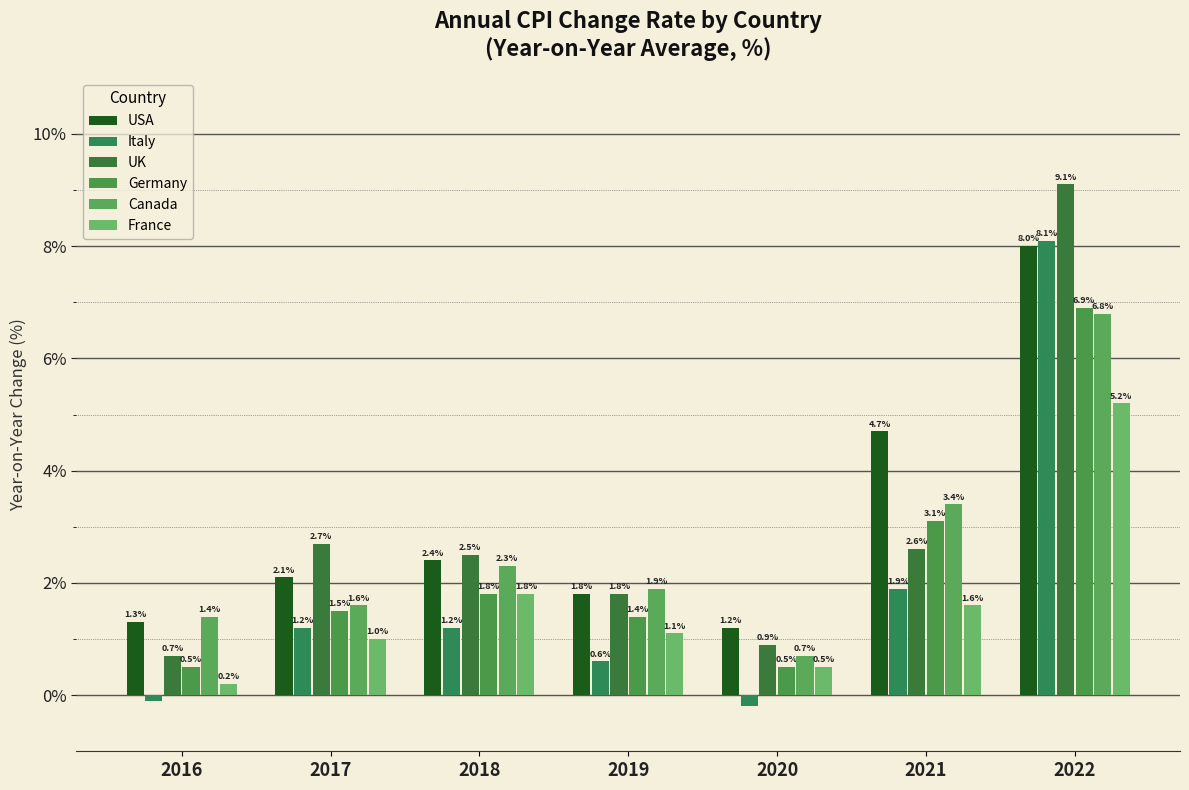

What is the difference between the highest and lowest values at 2019?

1.3